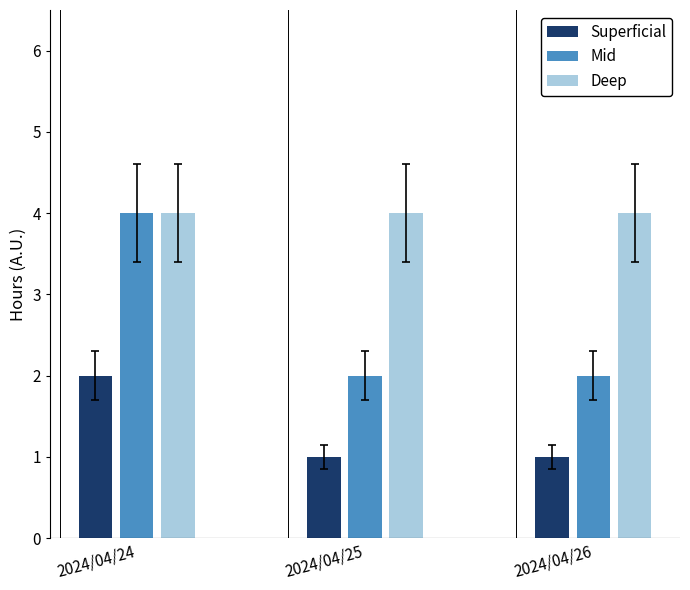

What is the sum of the Mid values at 2024/04/25 and 2024/04/26?

4